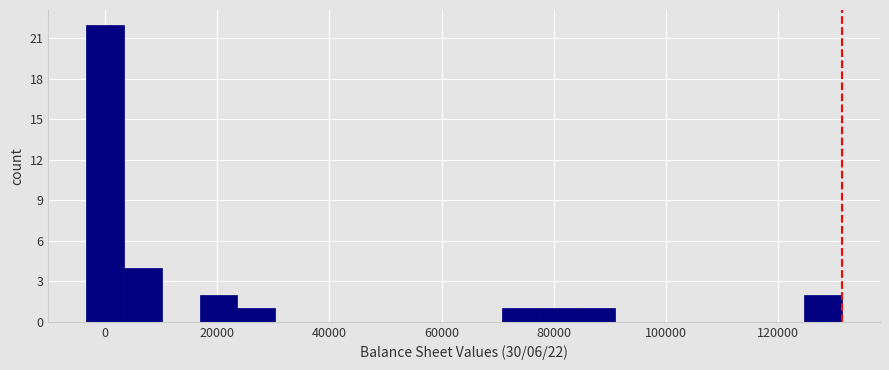

Read against the x-axis, roughly where is the centre of the tallest bar?

0